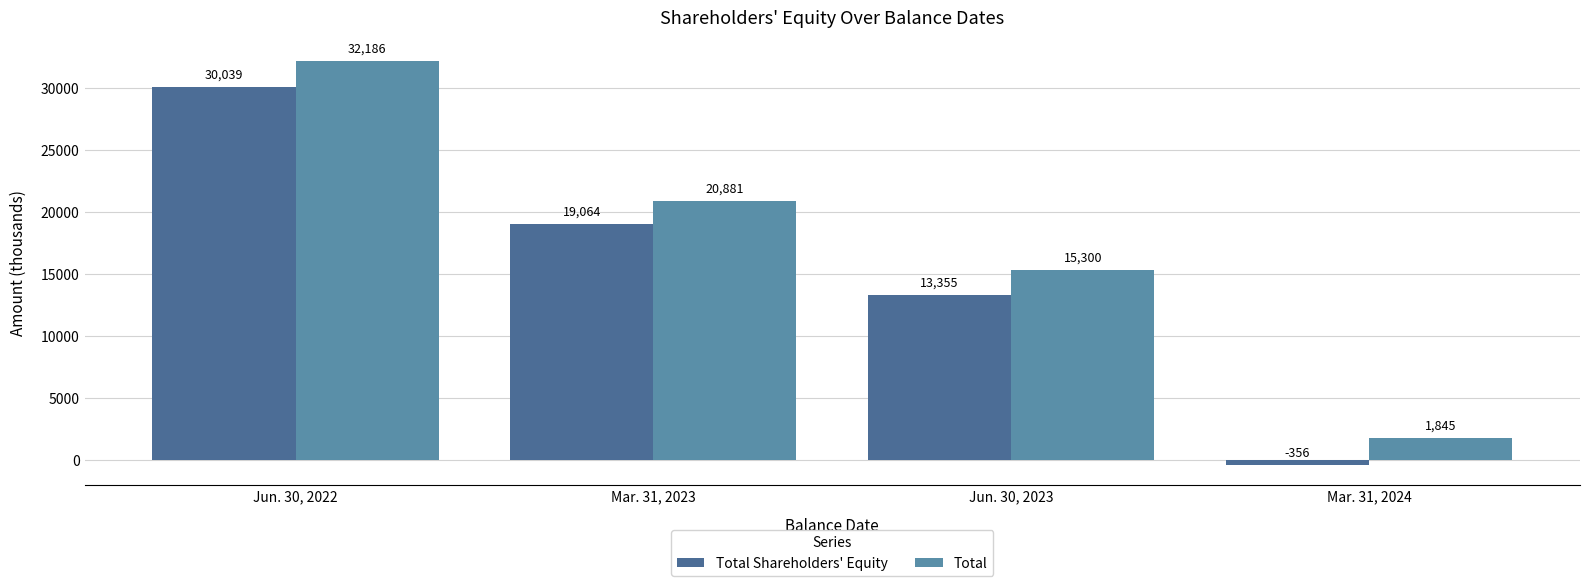

Which series has the widest spread of values?

Total Shareholders' Equity